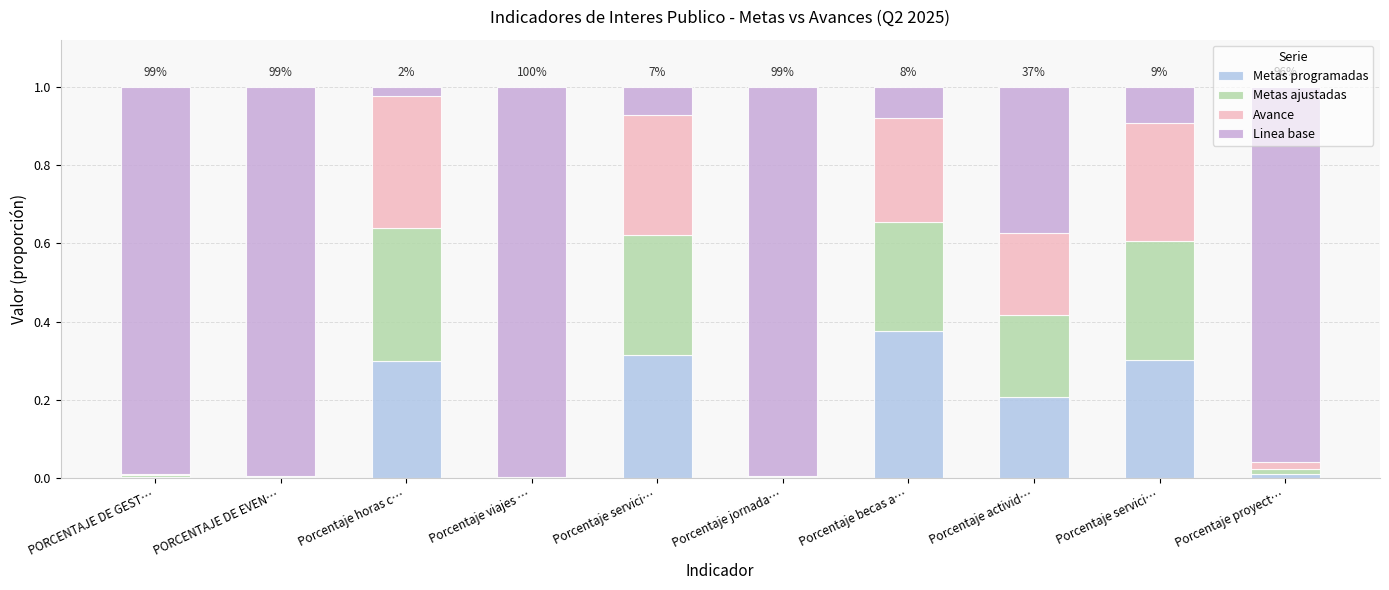

The value of Avance at Porcentaje viajes … is 0.0. True or false?

False